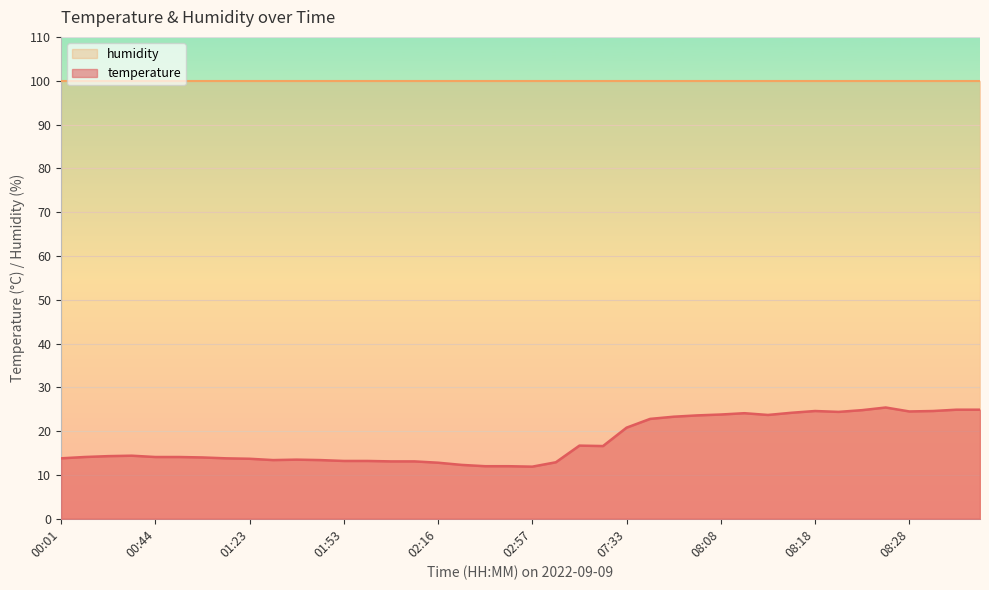

What is the smallest value displayed?

11.9